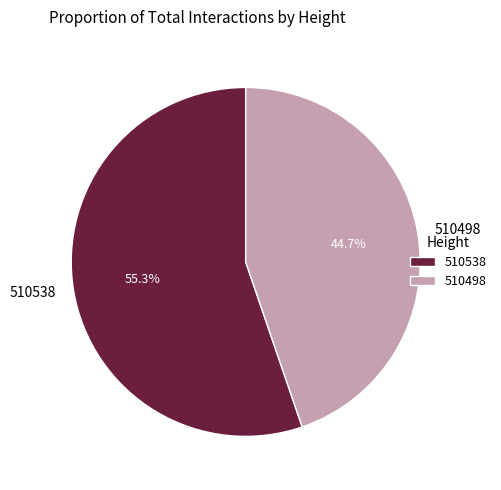

To the nearest percent, what portion does 510538 represent?

55%